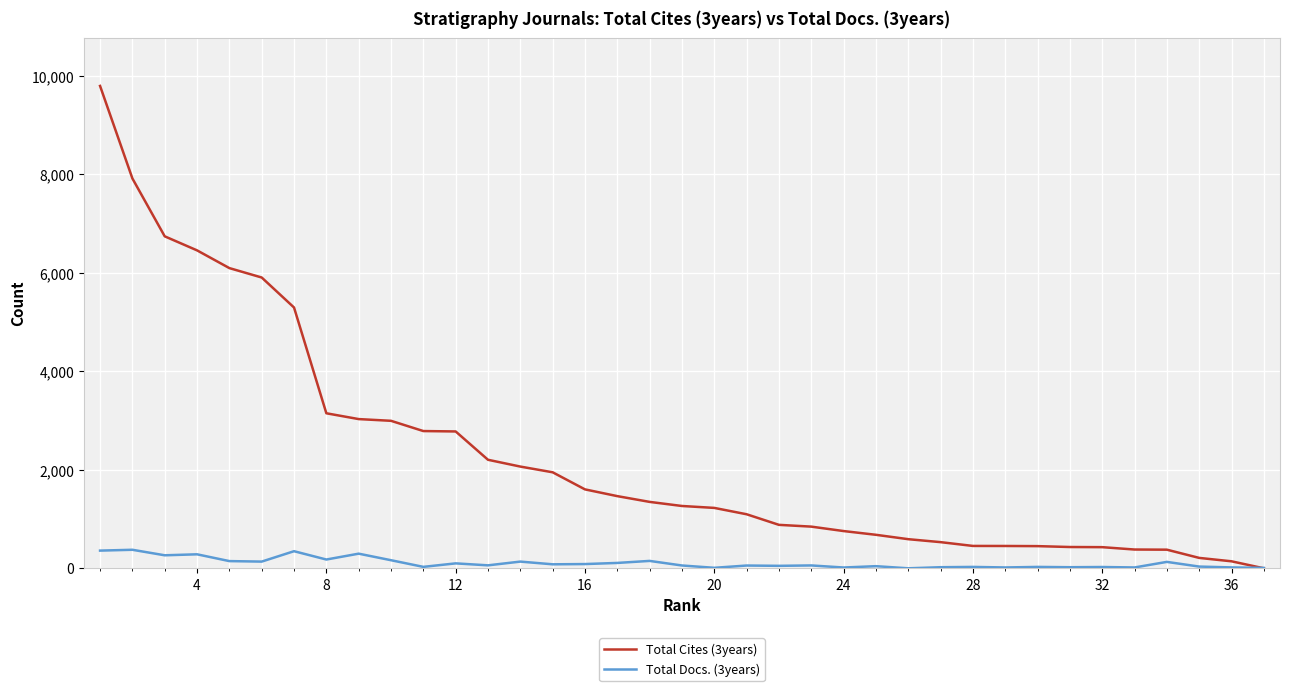

Which series has the largest range (max minus min)?

Total Cites (3years)